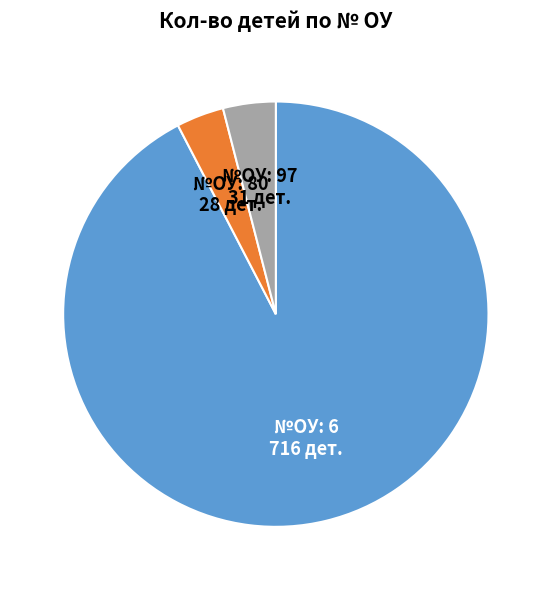

Does any single category account for the majority?

Yes